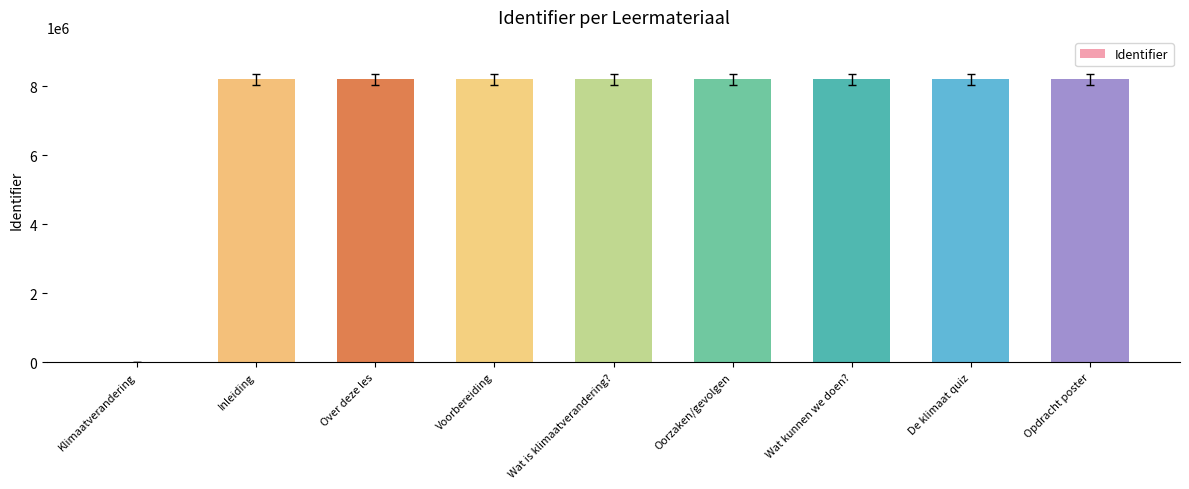

What is the greatest value displayed?

8206160